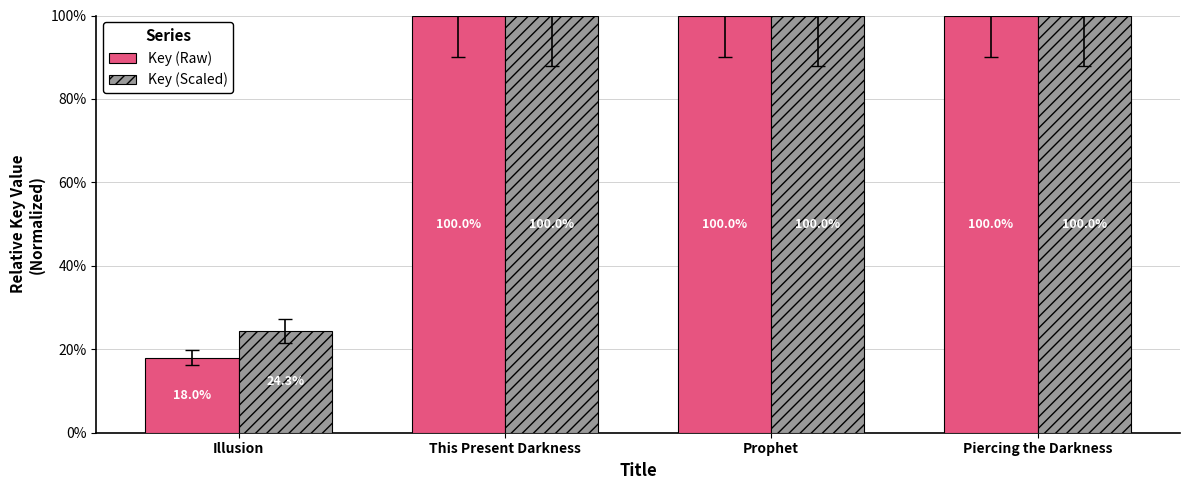

What is the difference between the highest and lowest values at Illusion?

6.3